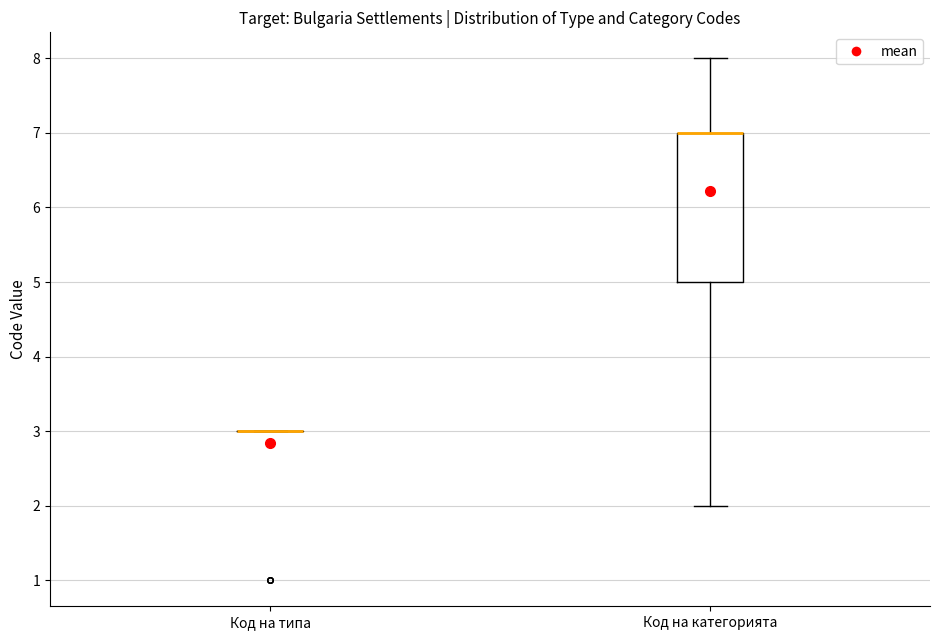

Where is the lower edge of the box for Код на категорията on the y-axis? The values are not printed on the chart, so give them approximately, as read against the axis.

5